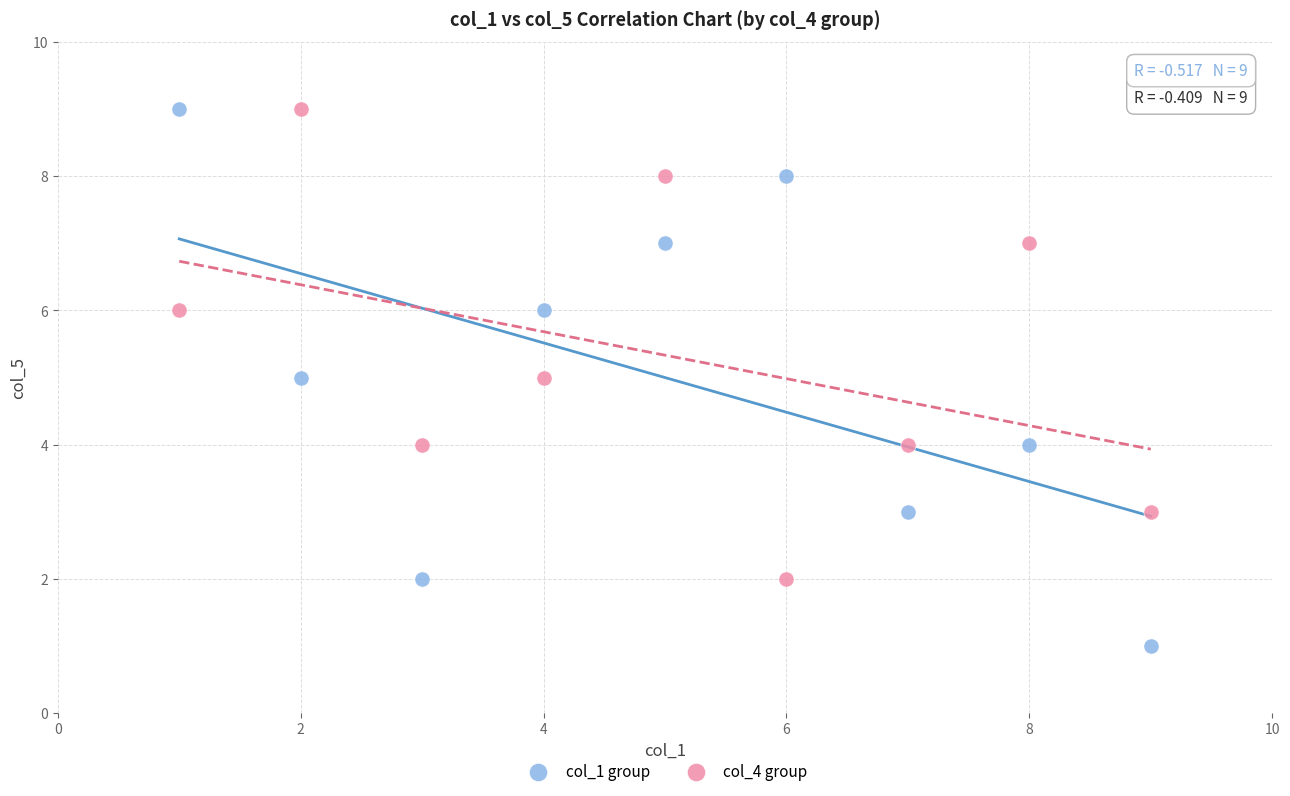

Which series contains the lowest Y value?

col_1 group